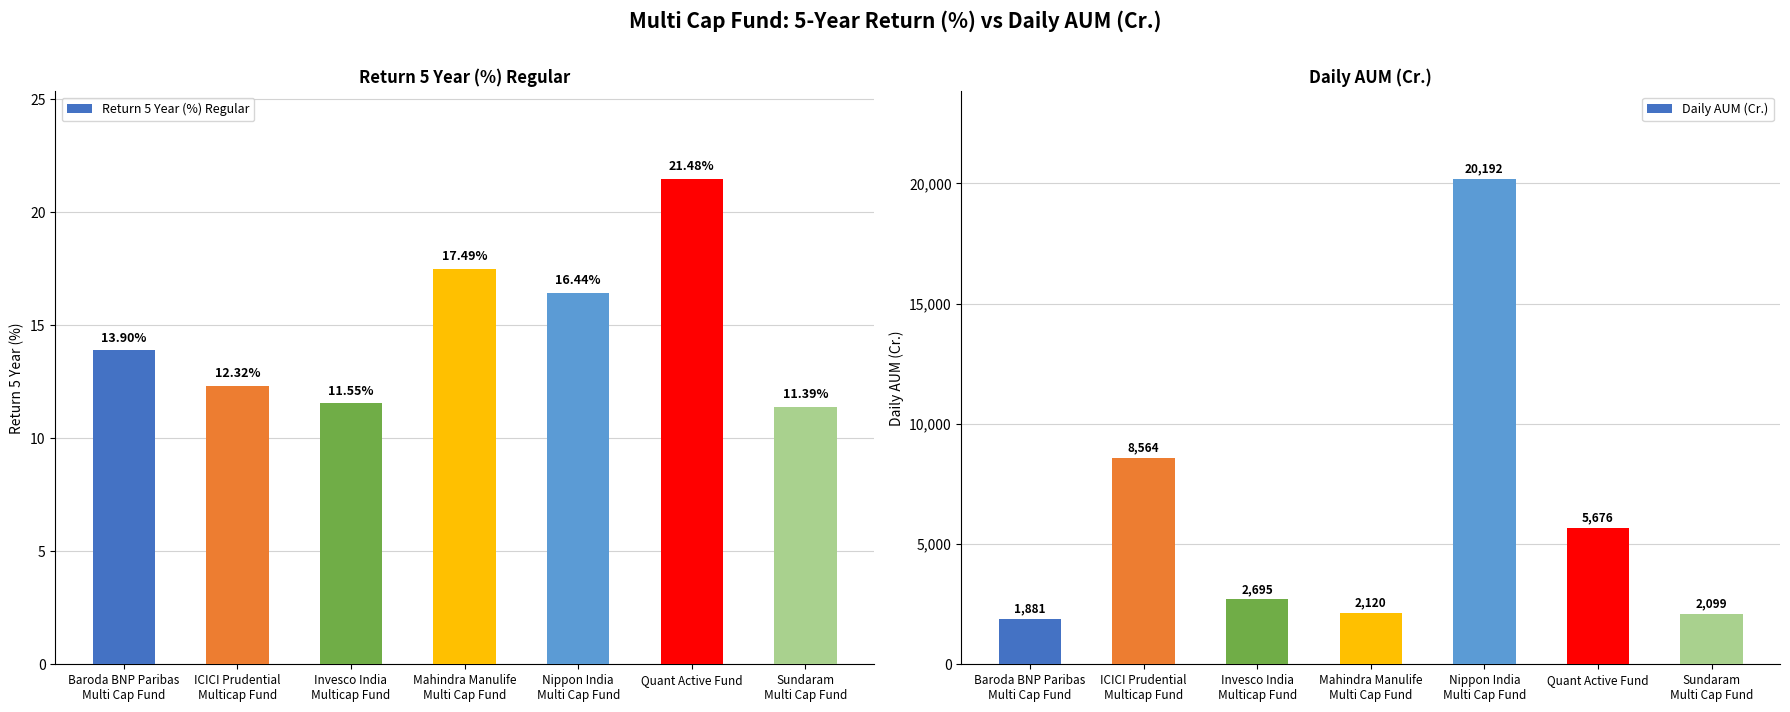

What is the value of the Return 5 Year (%) Regular bar at the 5th from the left?

16.4